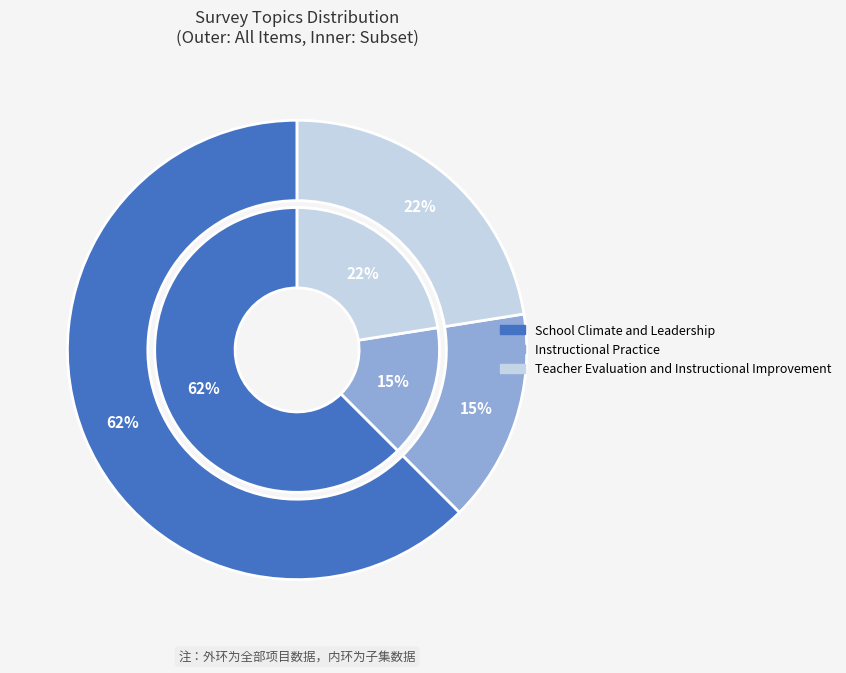

Is Instructional Practice the majority of the pie?

No